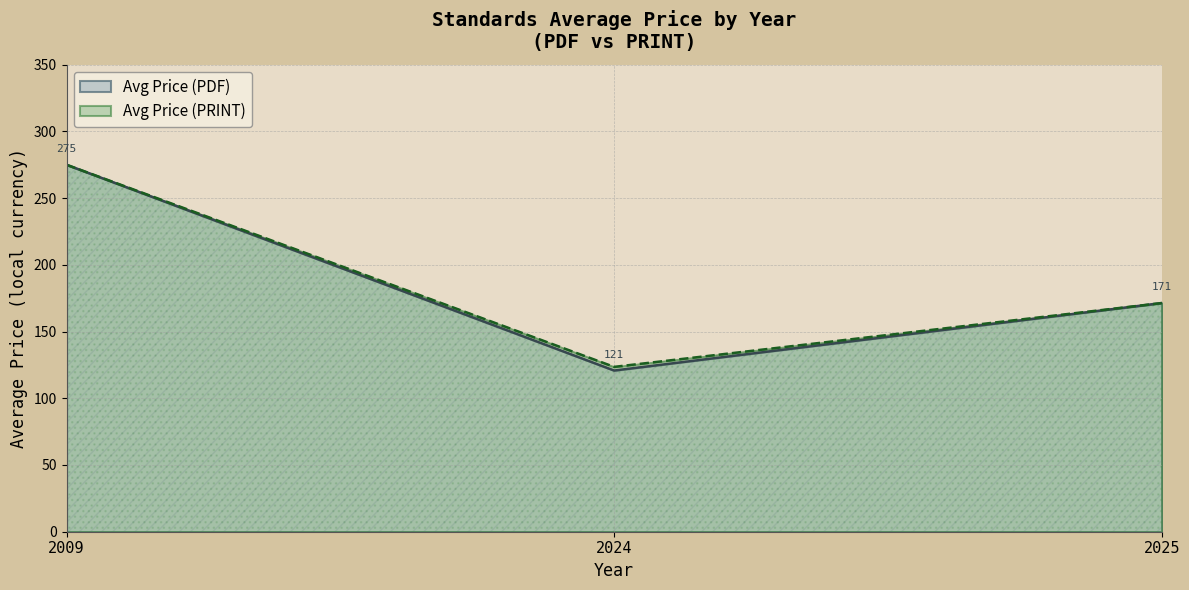

Which series has the largest range (max minus min)?

Avg Price (PDF)